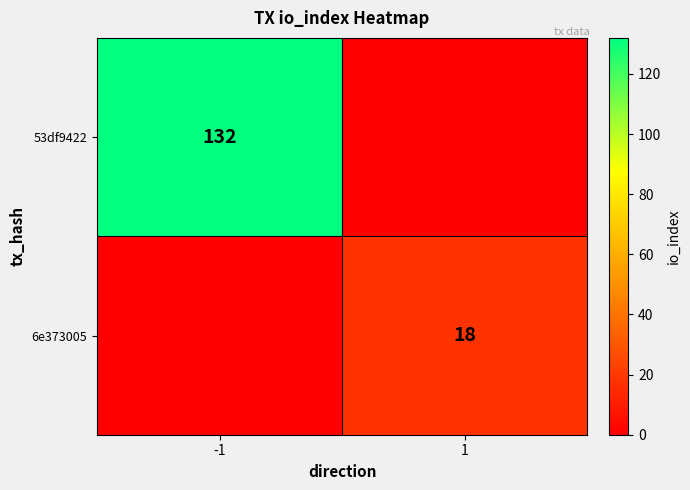

Is it true that 53df9422 equals 44 at -1?

False